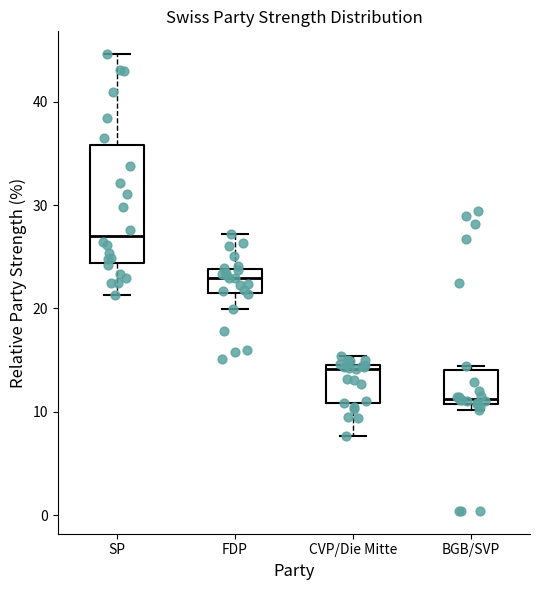

Reading left to right, transcribe this box plot: for each box, give where its median line is, the range the box spans, and where its two whiskers end, as read against the y-axis. The values are not printed on the chart, so give them approximately, as read against the axis.

SP: median 27, box 24 to 36, whiskers 21 to 45
FDP: median 23, box 21 to 24, whiskers 20 to 27
CVP/Die Mitte: median 14, box 11 to 15, whiskers 8 to 15 (just above the box's upper edge)
BGB/SVP: median 11 (just above the box's lower edge), box 11 to 14, whiskers 10 to 14 (just above the box's upper edge)